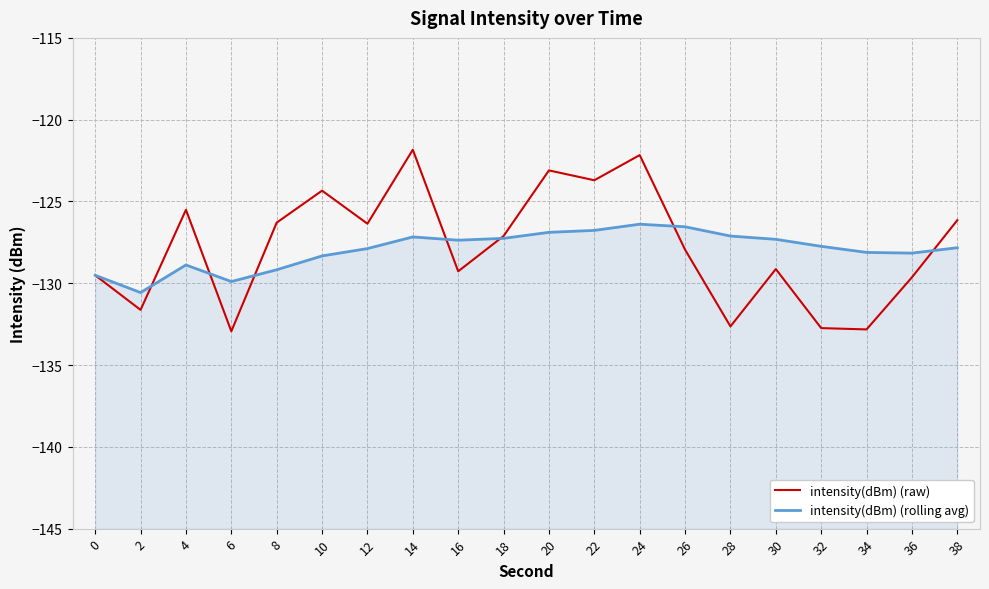

Which category has the lowest value across all series?

6